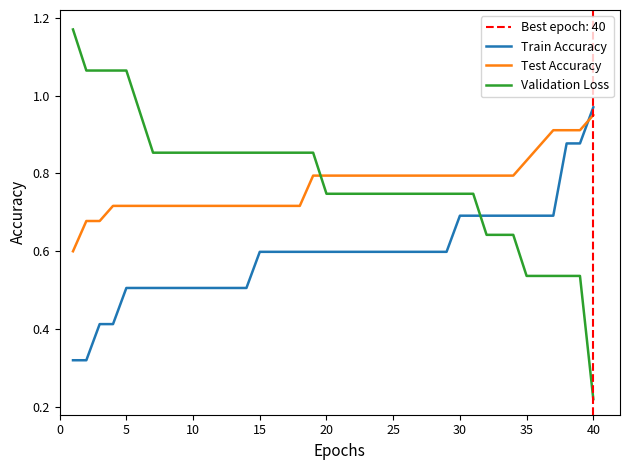

The value of Test Accuracy at 25 is 1.3. True or false?

False